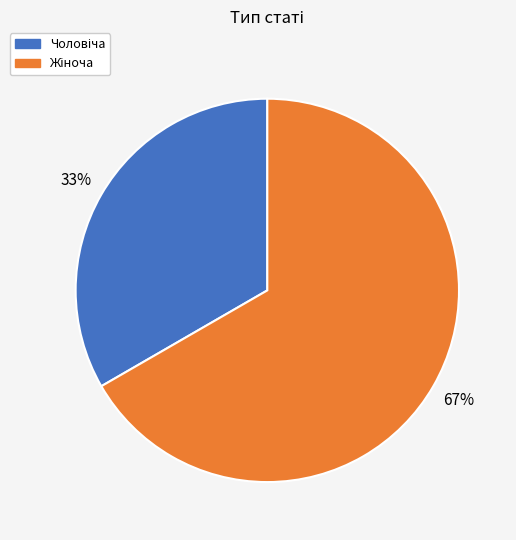

To the nearest percent, what is the average slice percentage?

50%